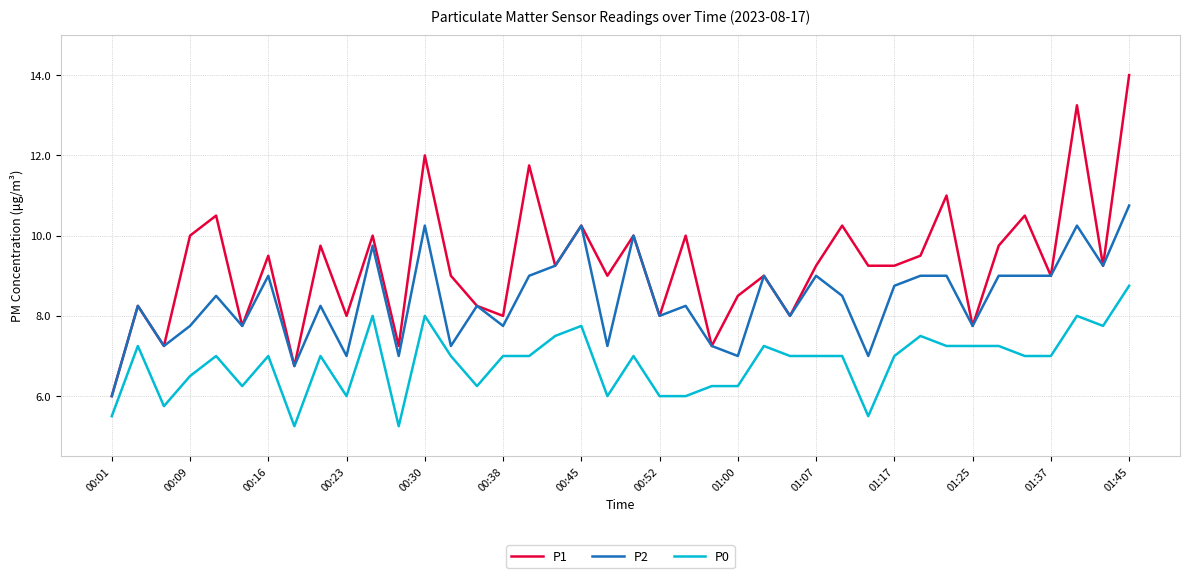

What is the highest value of the P2 series?

10.8